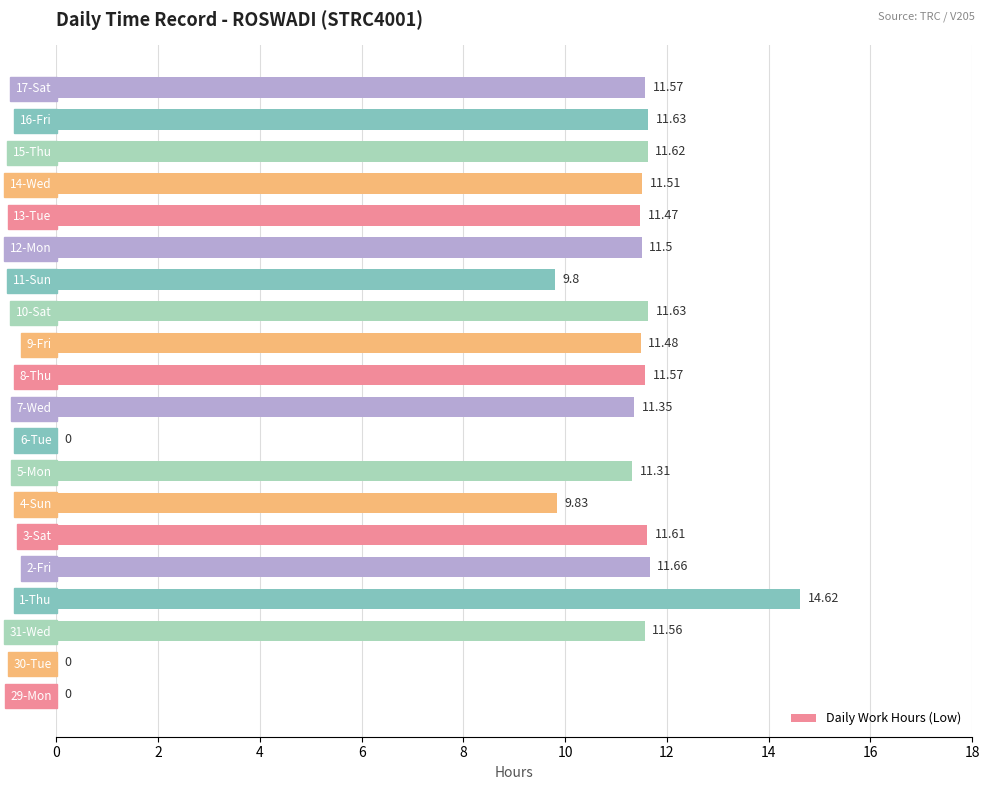

Which has a higher value, 12-Mon or 13-Tue?

12-Mon